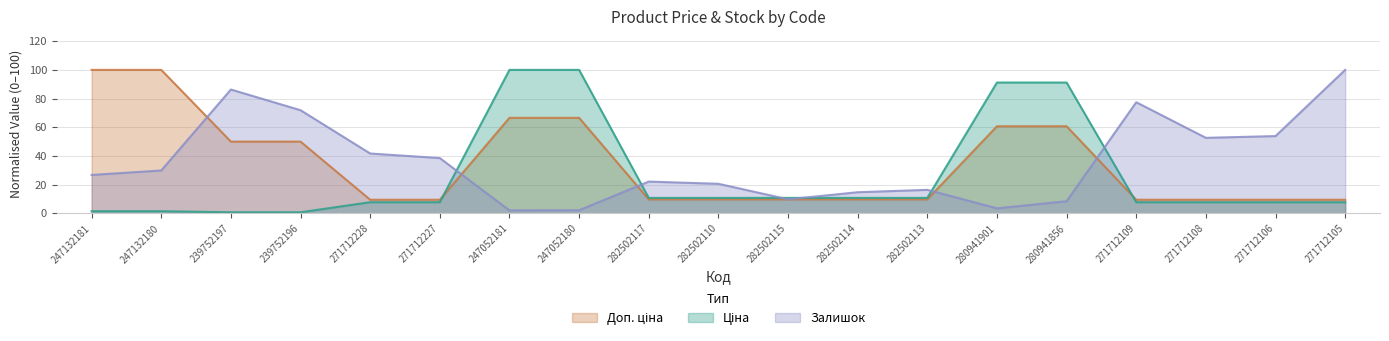

At 247132181, list the series in order from smallest to largest.

Ціна, Залишок, Доп. ціна